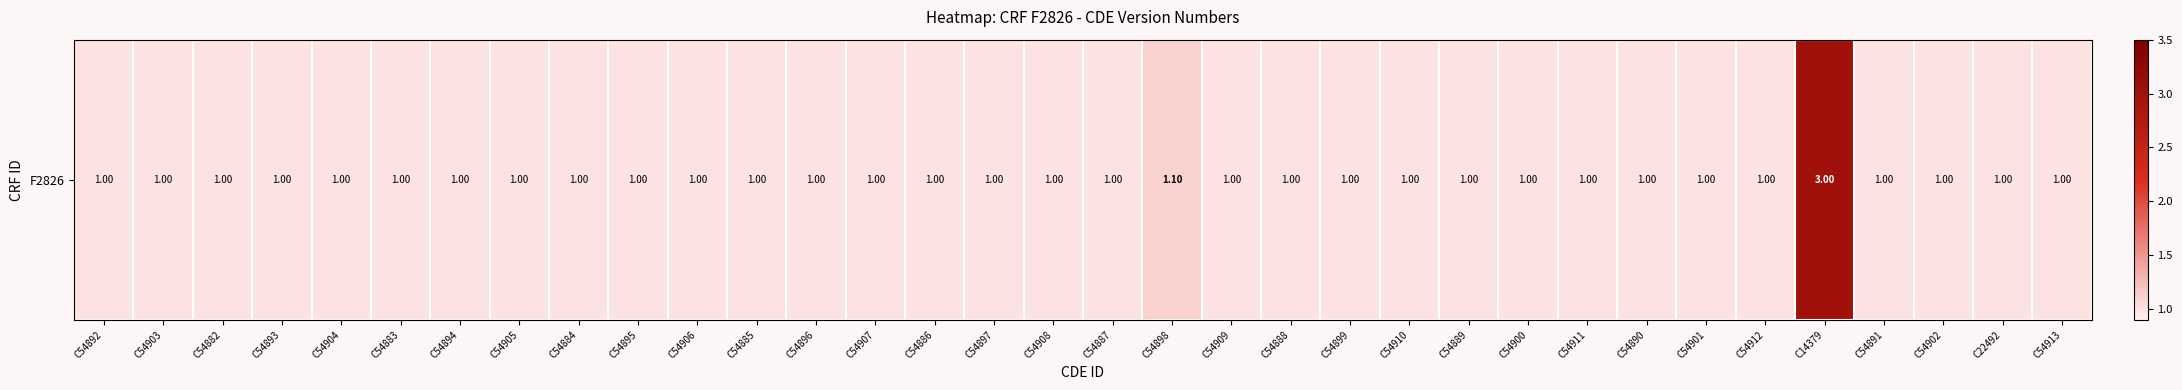

The chart shows a value of 0.6 at C54888. True or false?

False